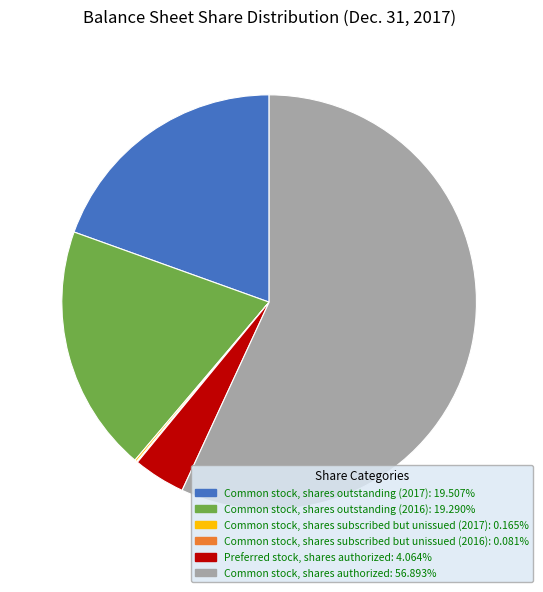

Which slice is the largest?

Common stock, shares authorized